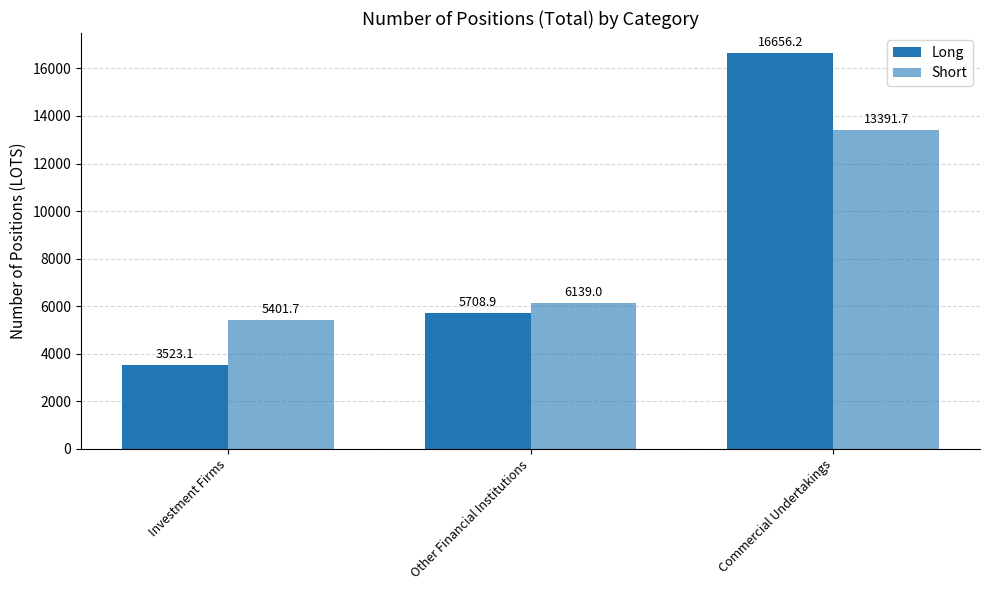

What is the label of the 1st bar from the right?

Commercial Undertakings